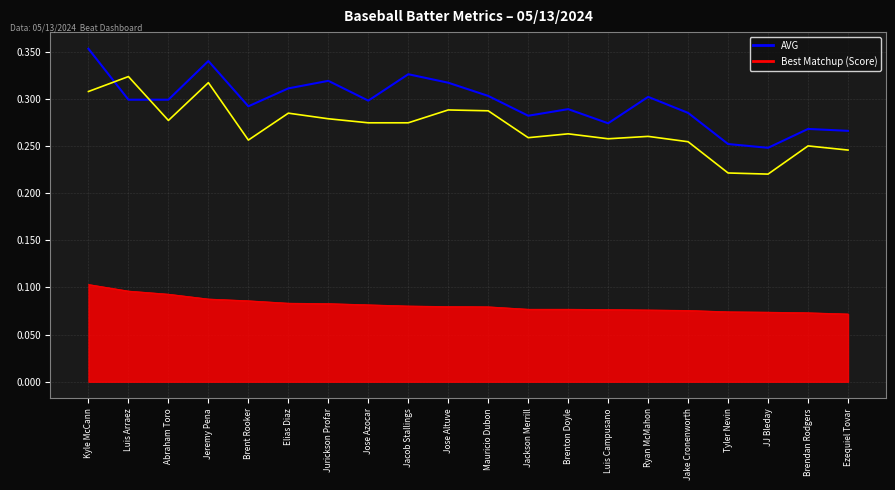

The H-PA series shows 0.1 at Mauricio Dubon. True or false?

False